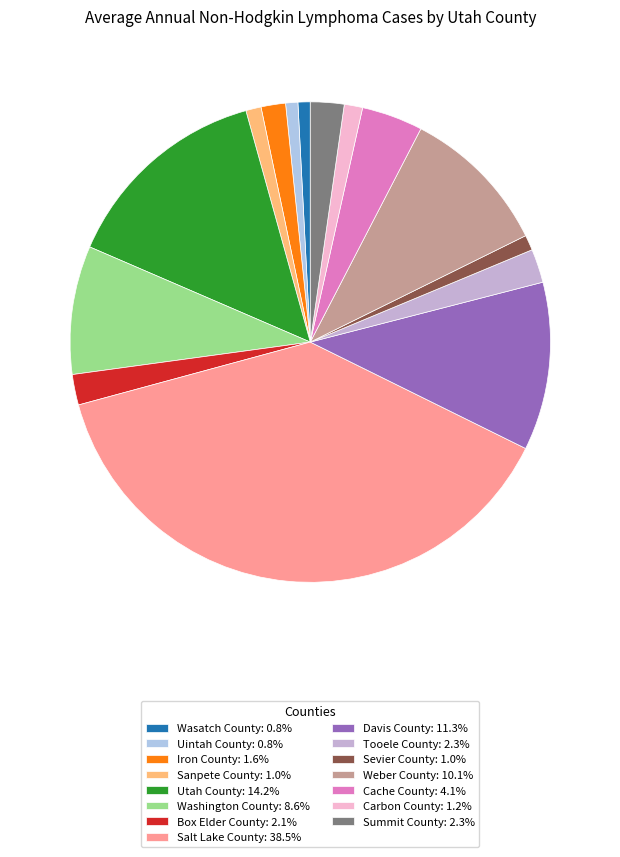

To the nearest percent, what is the combined percentage of Box Elder County and Sevier County?

3%